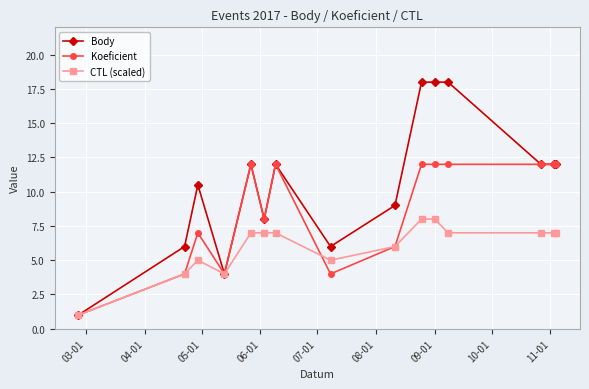

What is the minimum value for Koeficient?

1.0